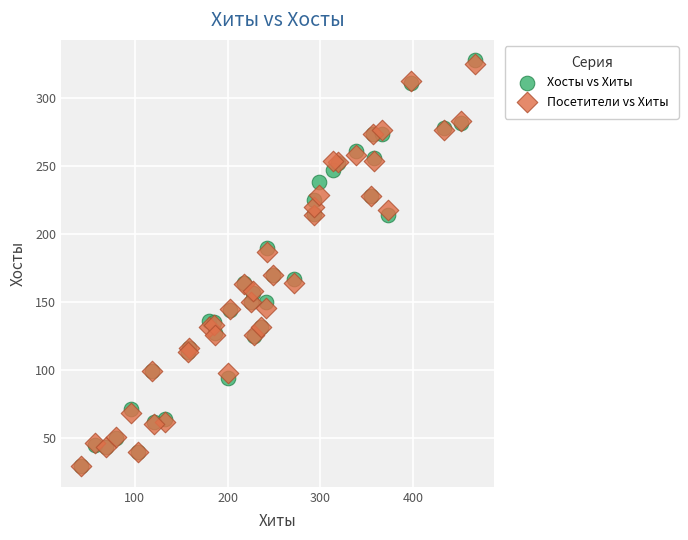

What are all the series names shown in the legend?

Хосты vs Хиты, Посетители vs Хиты